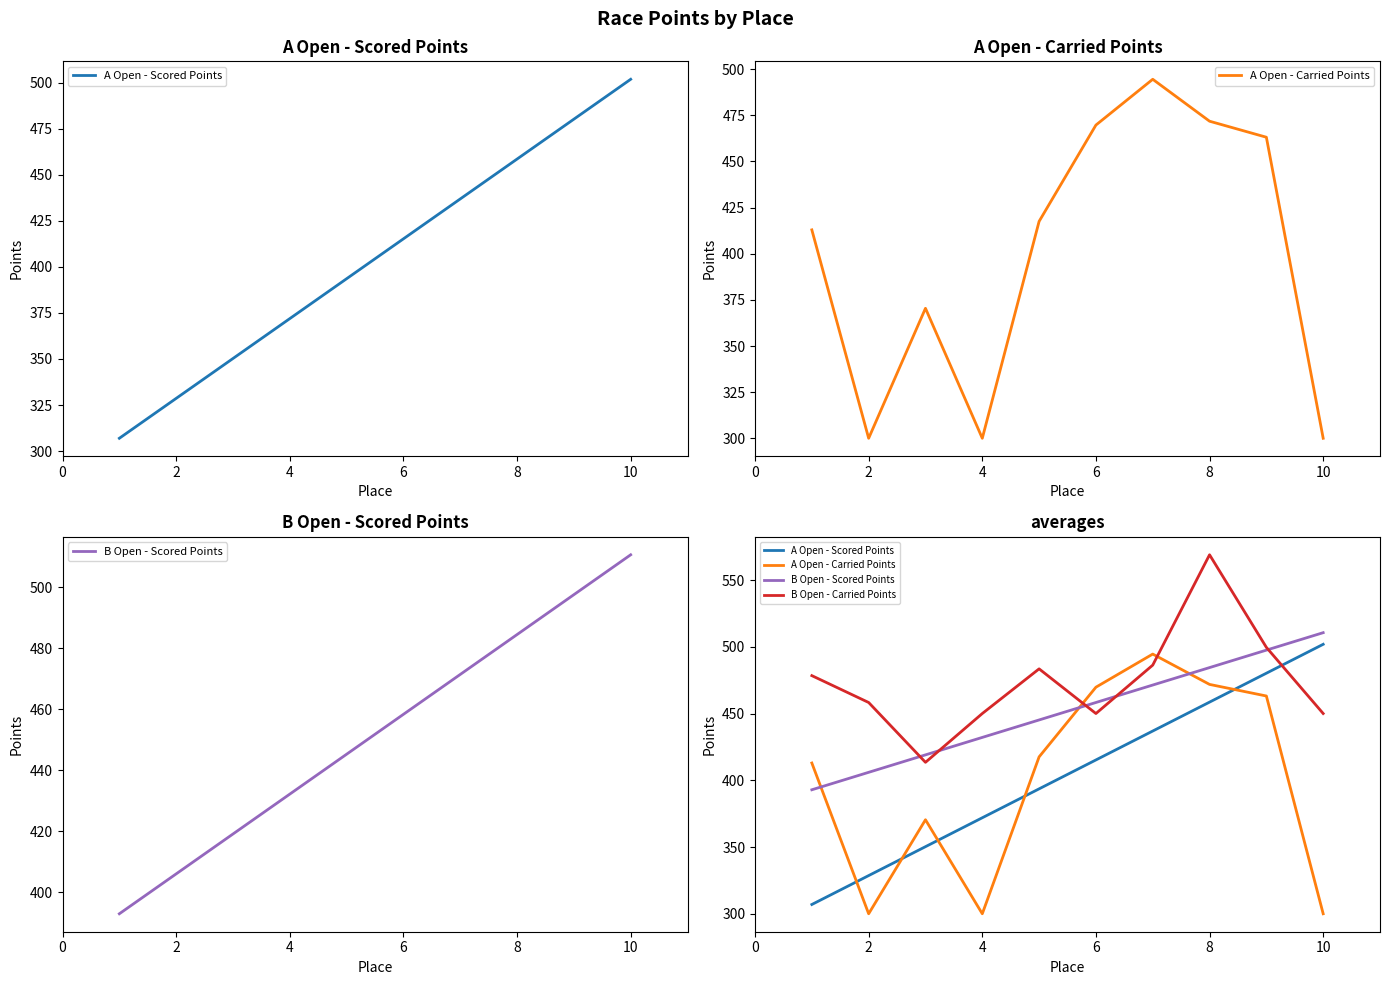

How many interior local peaks does the A Open - Carried Points series have?

2